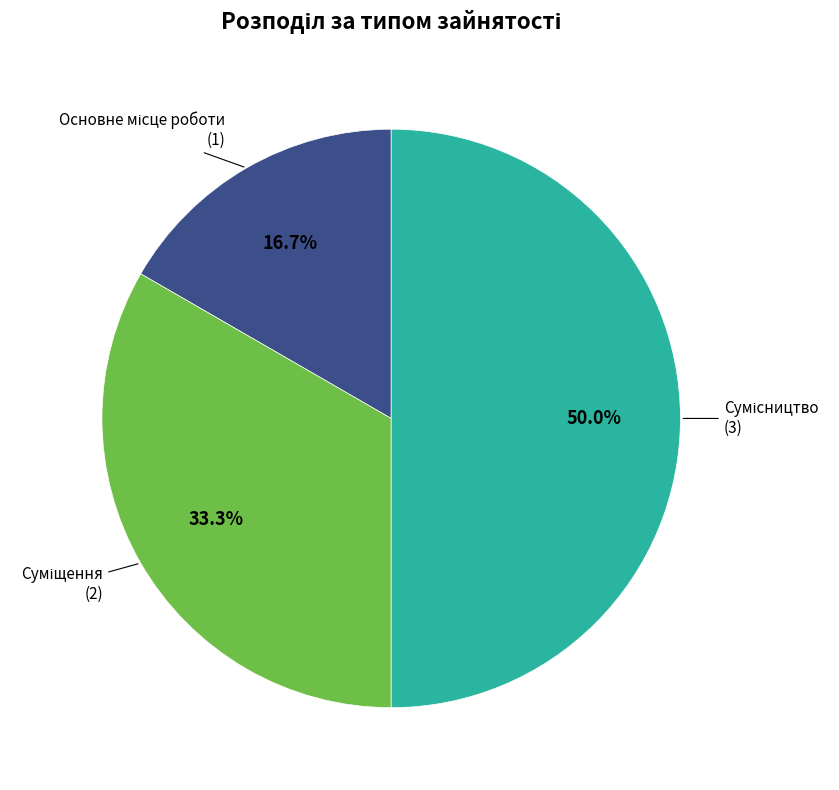

Count the number of slices in the pie.

3